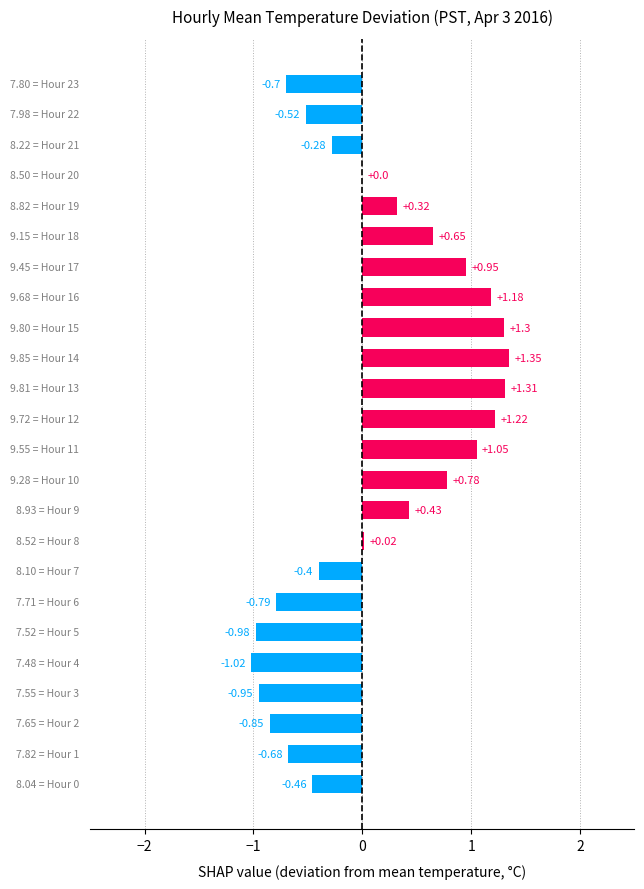

What is the sum of all values?

2.9